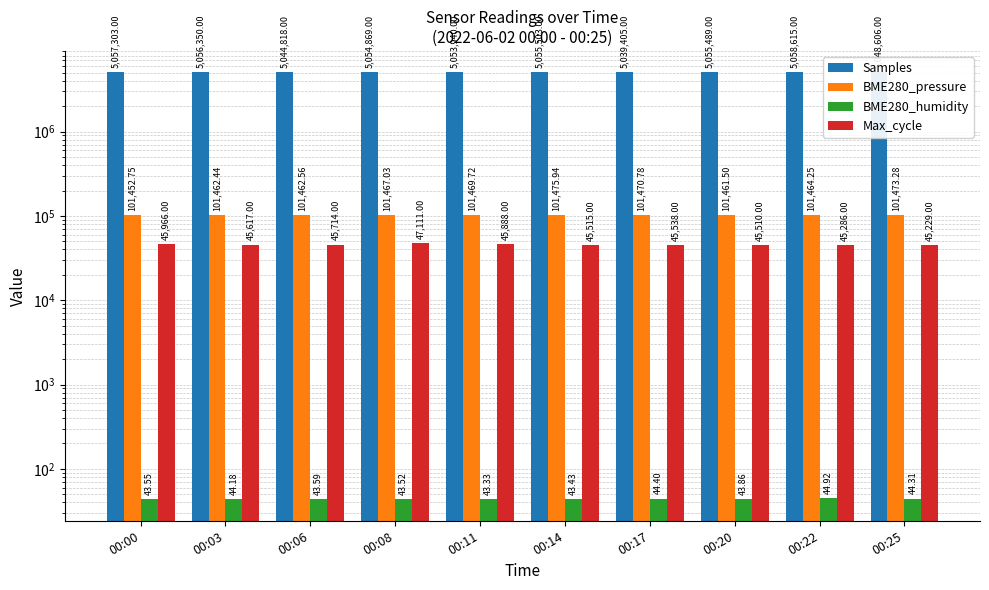

Which series has the largest range (max minus min)?

Samples